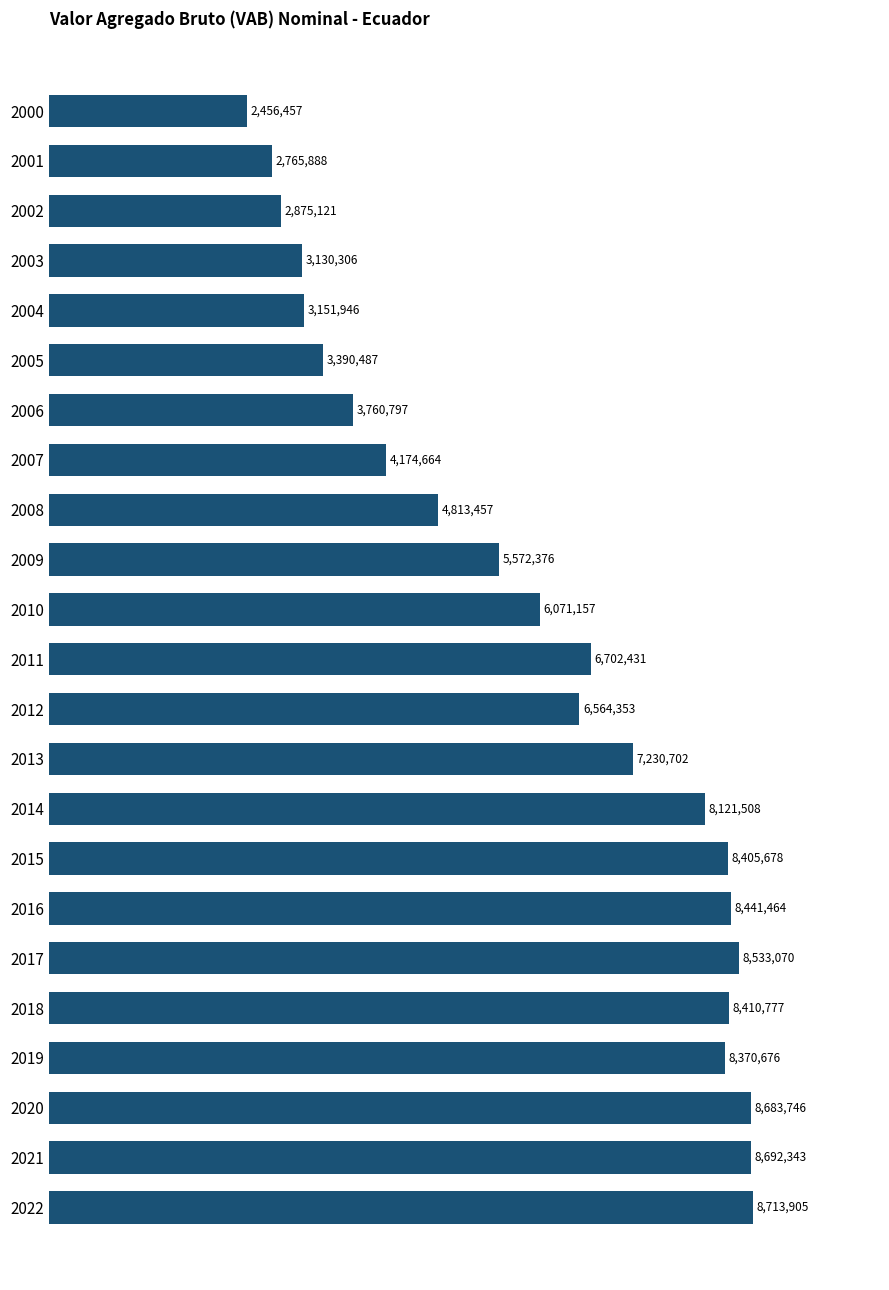

How many series are shown in this chart?

1